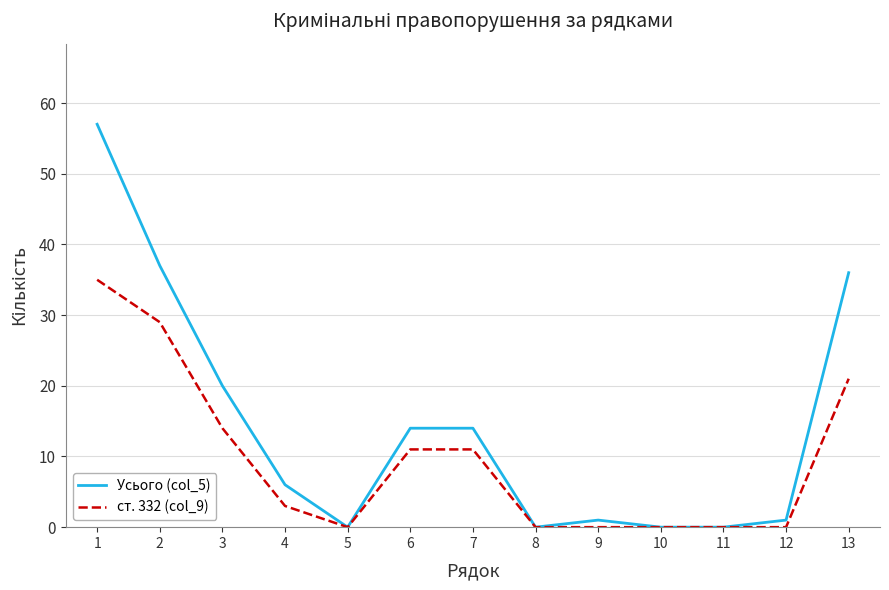

Rank the series at 6 from highest to lowest value.

Усього (col_5), ст. 332 (col_9)